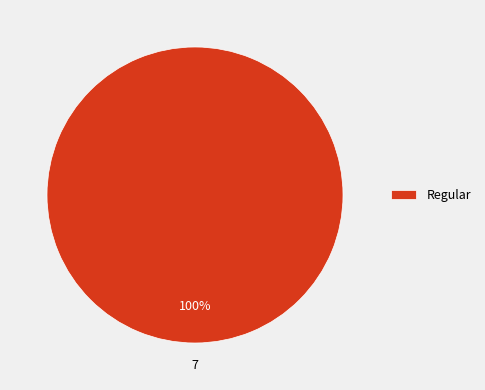

Rank the categories by value from highest to lowest.

Regular